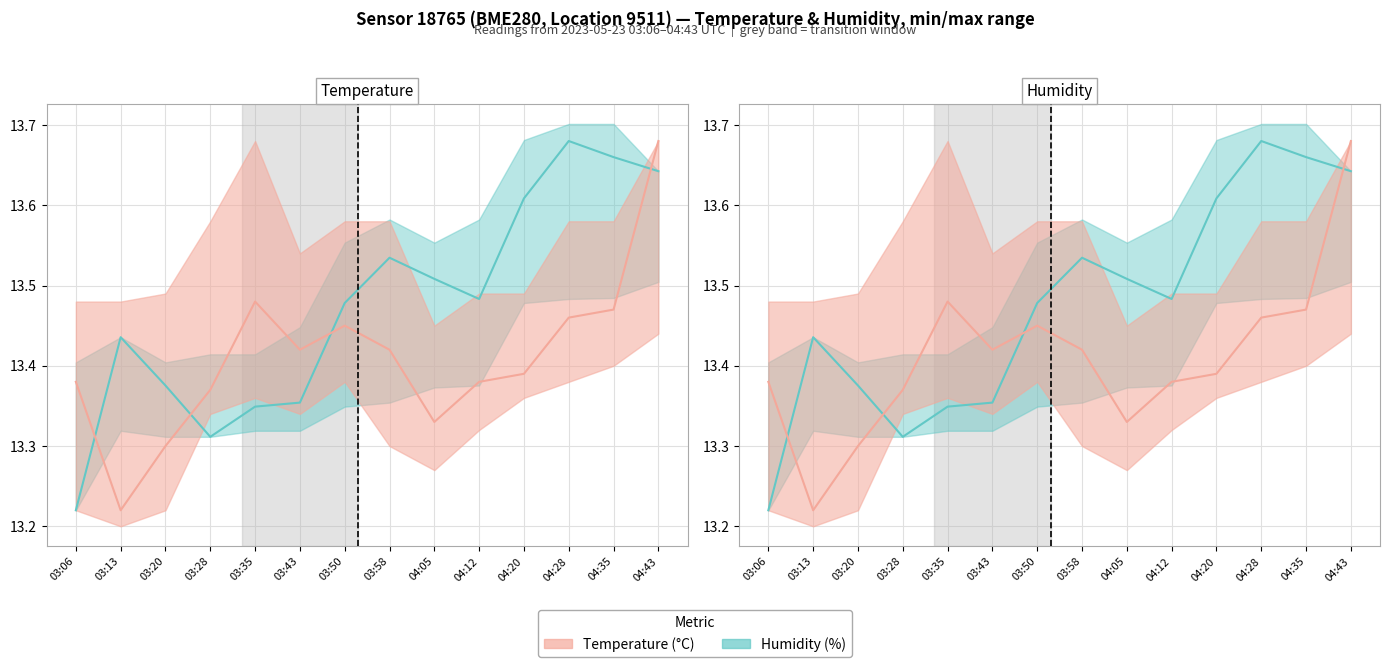

Which series has the largest total across all categories?

Humidity